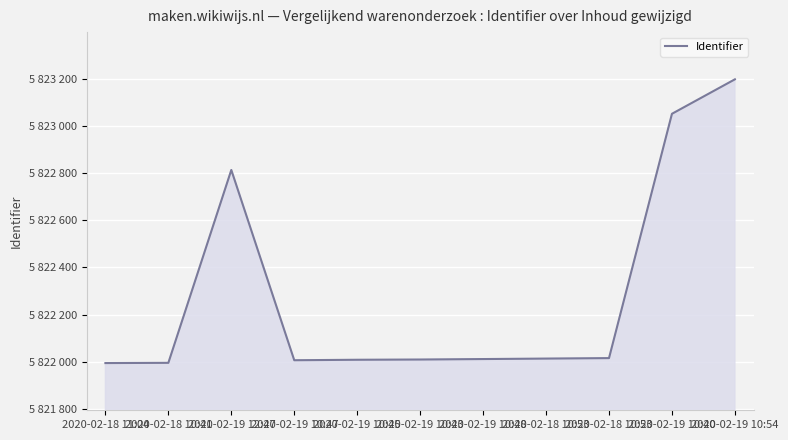

What is the label of the 9th point from the left?

2020-02-18 10:53